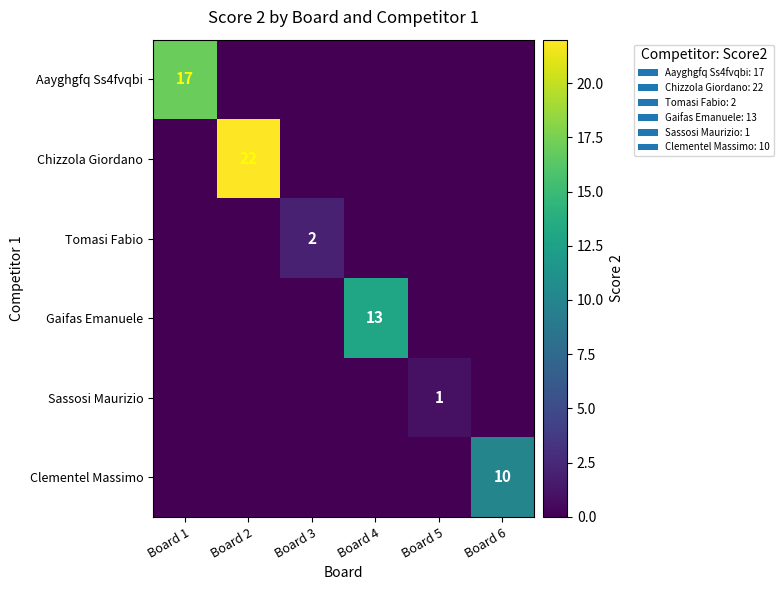

Which category has the highest value across all series?

Board 2